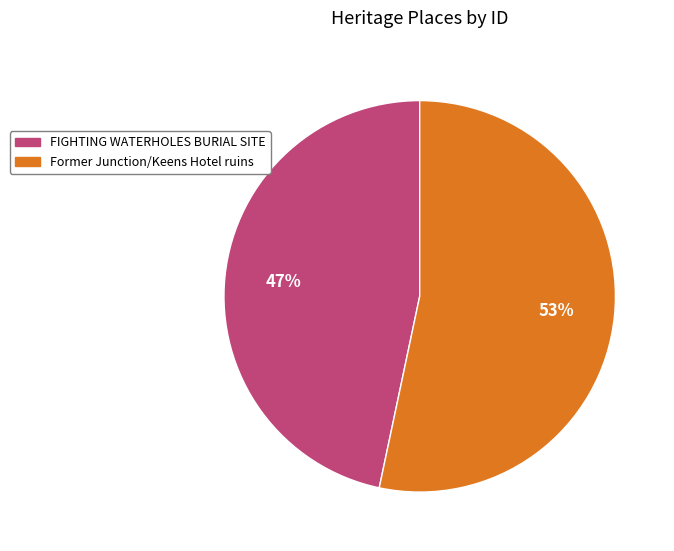

Which has a higher value, Former Junction/Keens Hotel ruins or FIGHTING WATERHOLES BURIAL SITE?

Former Junction/Keens Hotel ruins